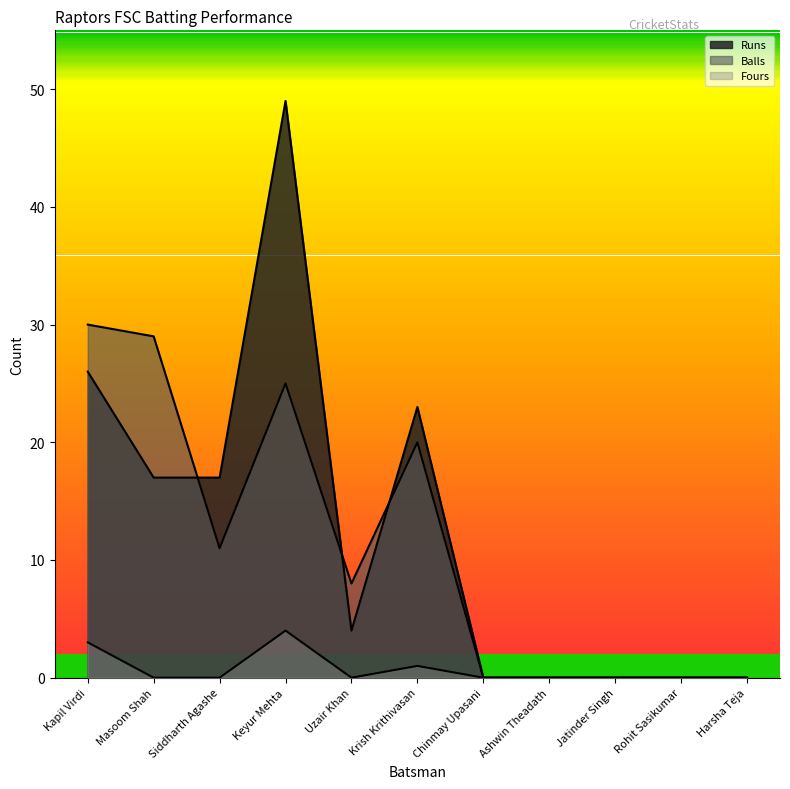

What is the label of the 3rd point from the left?

Siddharth Agashe